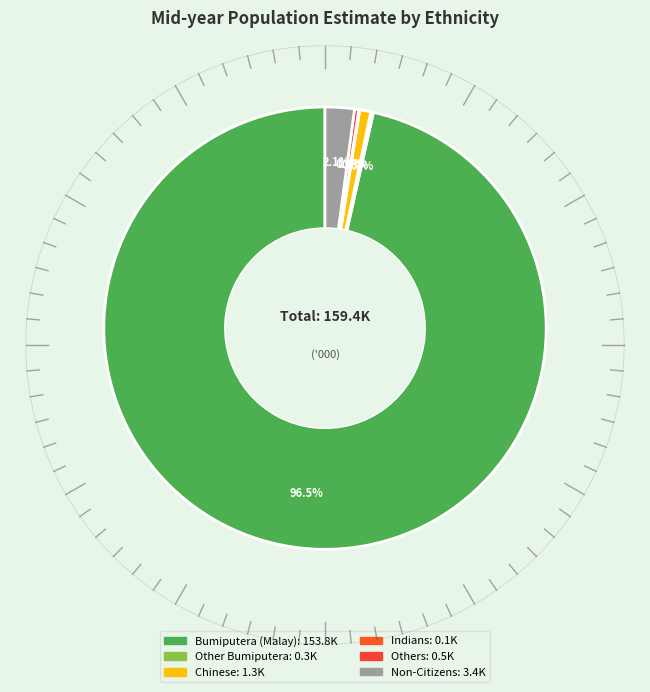

How many segments does this pie chart have?

6